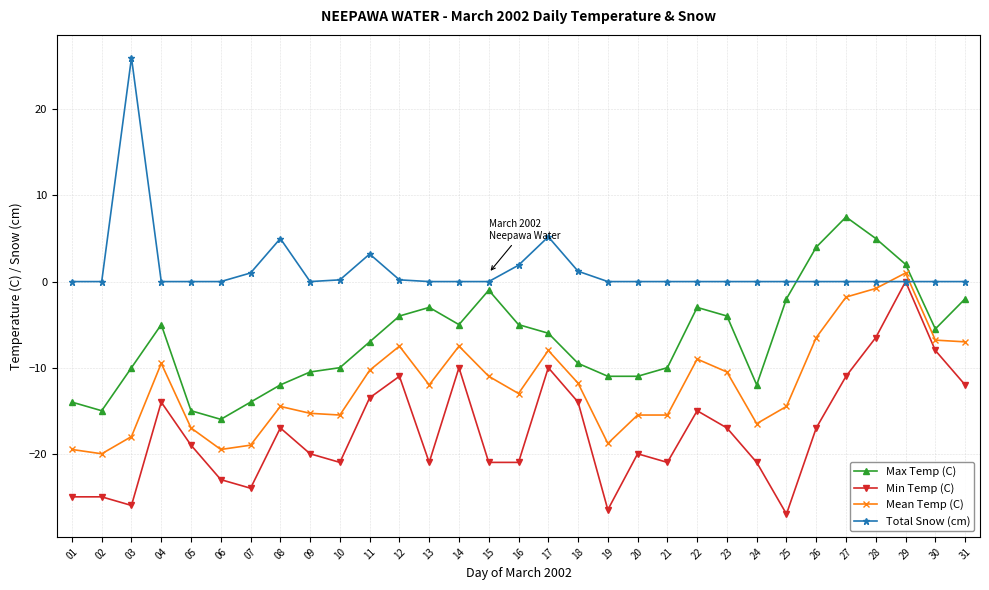

True or false: Max Temp (C) has more than 2 interior local peaks.

True